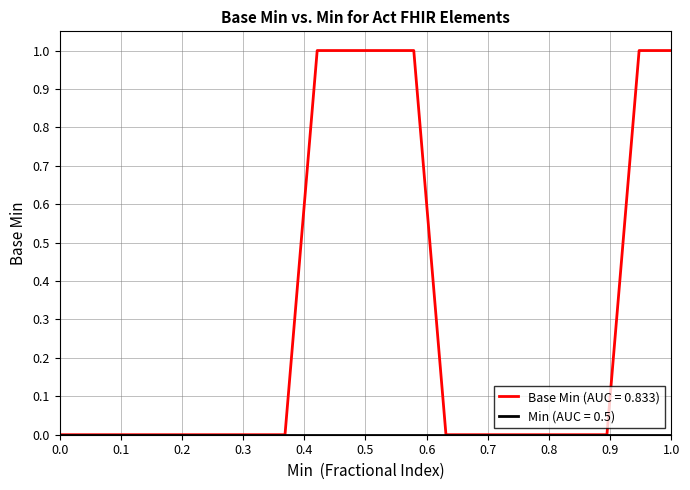

Which series has the widest spread of values?

Base Min (AUC = 0.833)